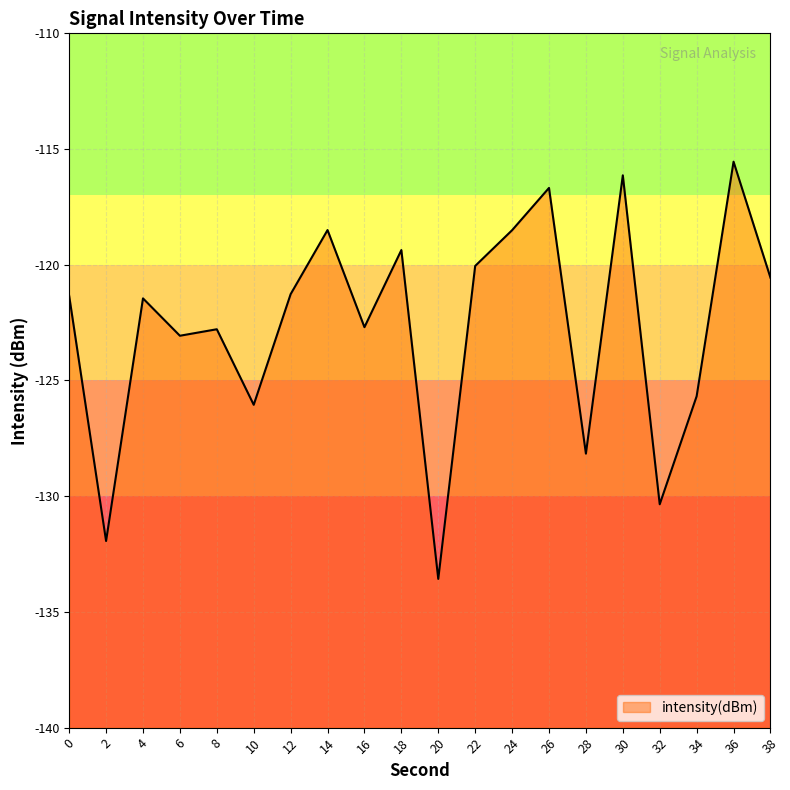

The value at 28 is -128.2. True or false?

True